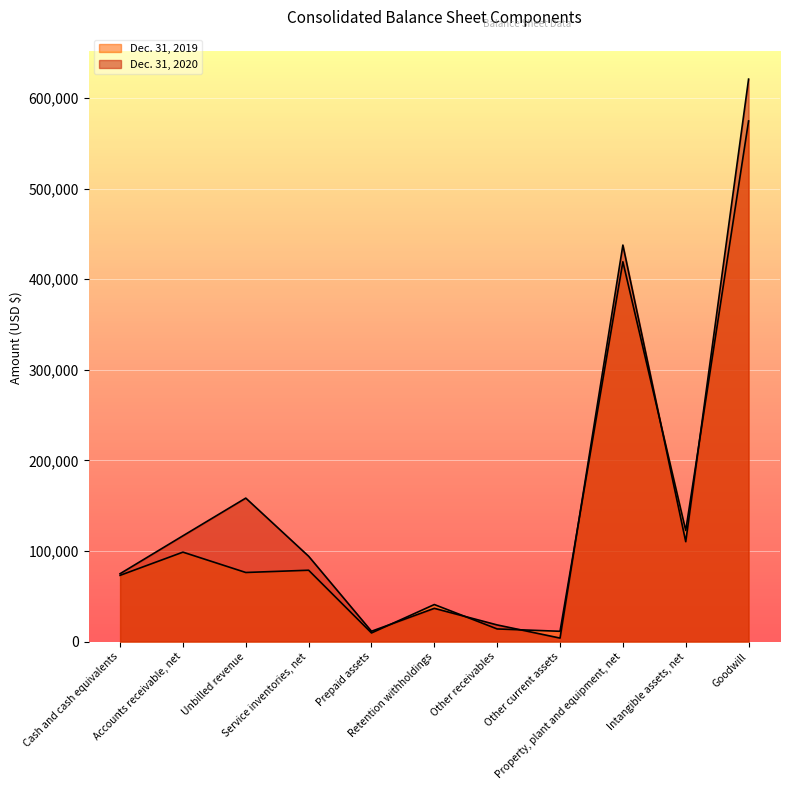

At Other current assets, list the series in order from largest to smallest.

Dec. 31, 2019, Dec. 31, 2020